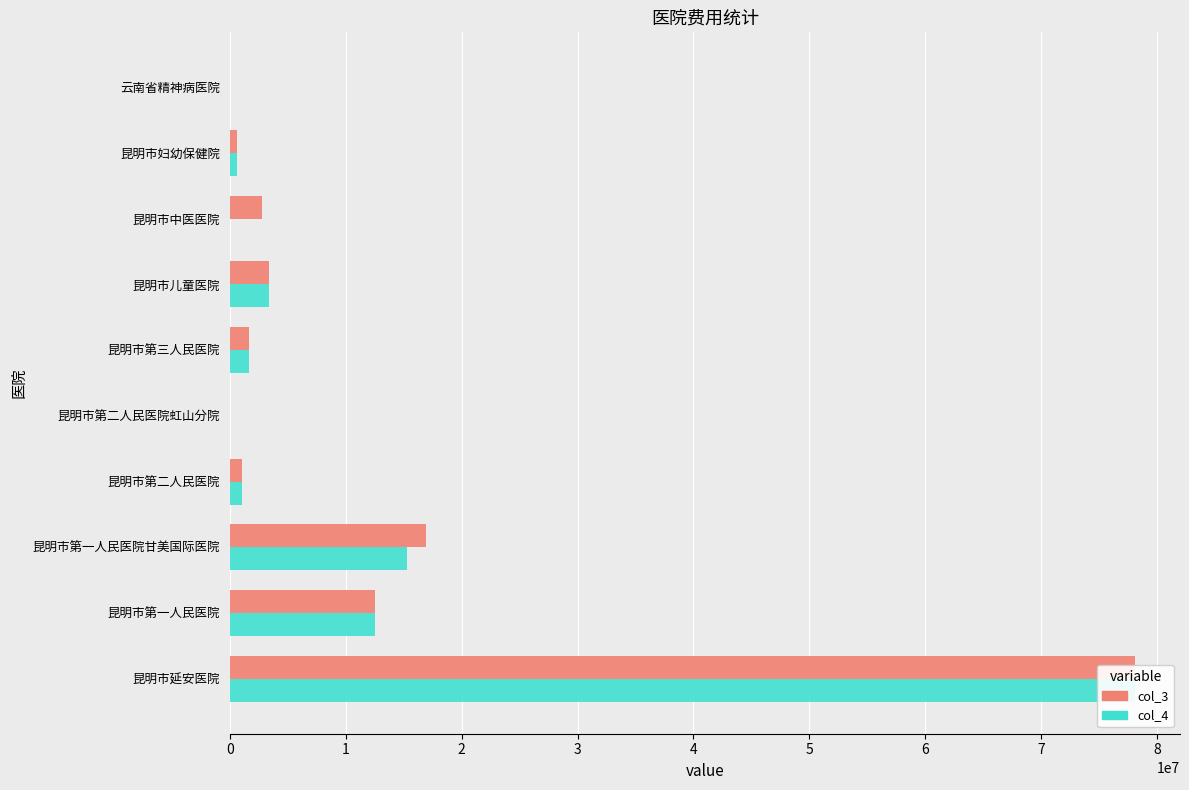

What is the average value of the col_4 series?

11262958.0